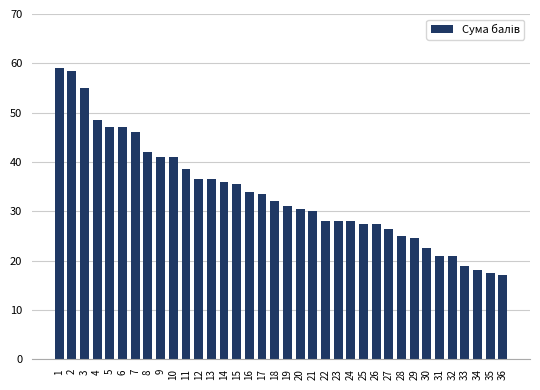

What is the value of the 22nd bar from the left?

28.0